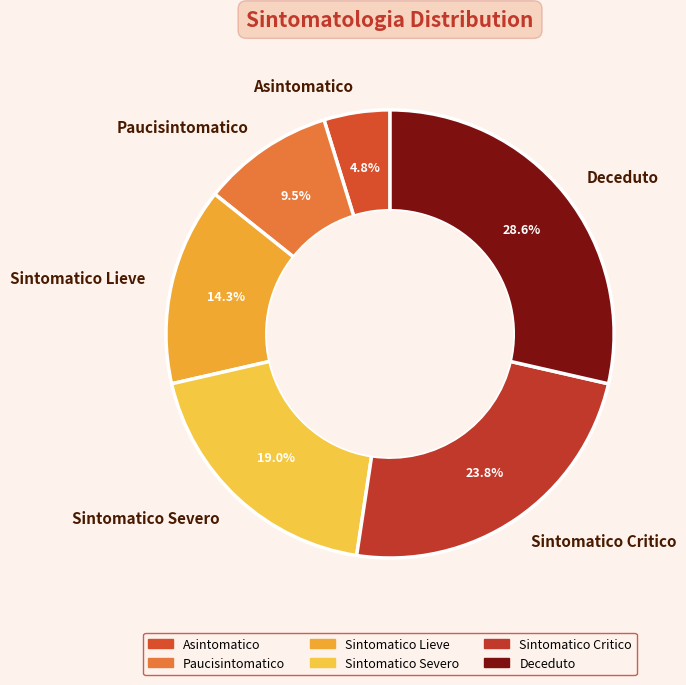

Rank the categories by value from lowest to highest.

Asintomatico, Paucisintomatico, Sintomatico Lieve, Sintomatico Severo, Sintomatico Critico, Deceduto